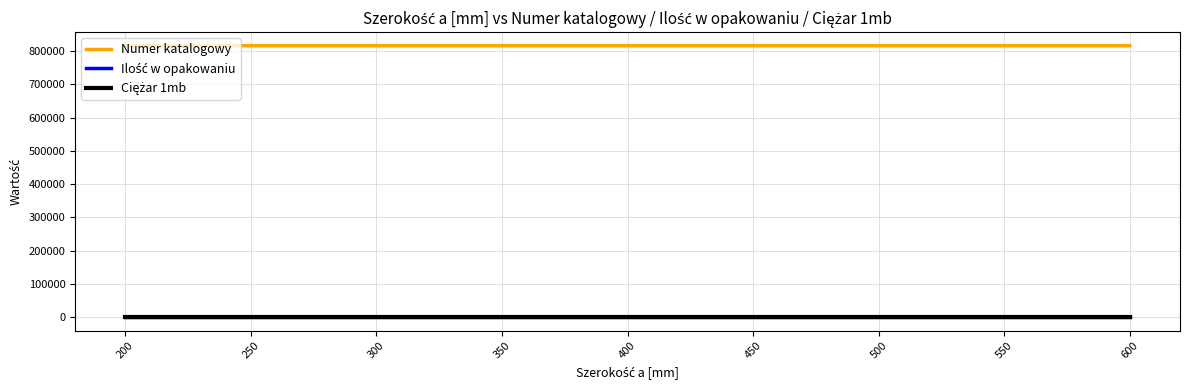

How many series are shown in this chart?

3